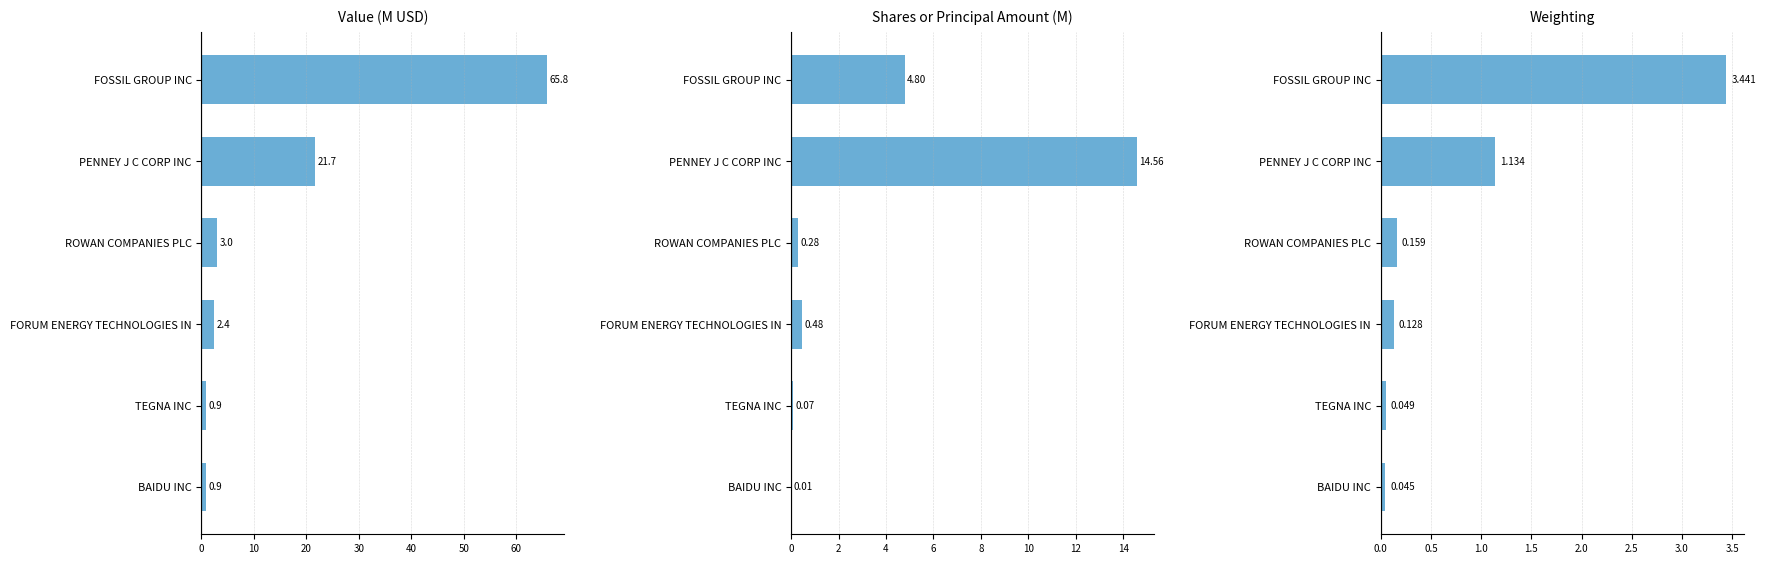

What is the difference between the maximum and minimum values in the Shares (M) series?

14.6